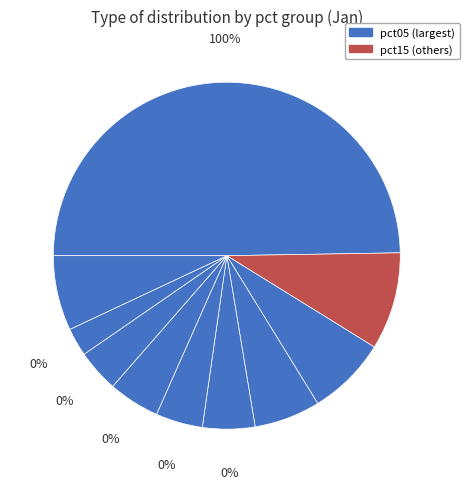

How much of the chart is everything except pct15?

90.9%